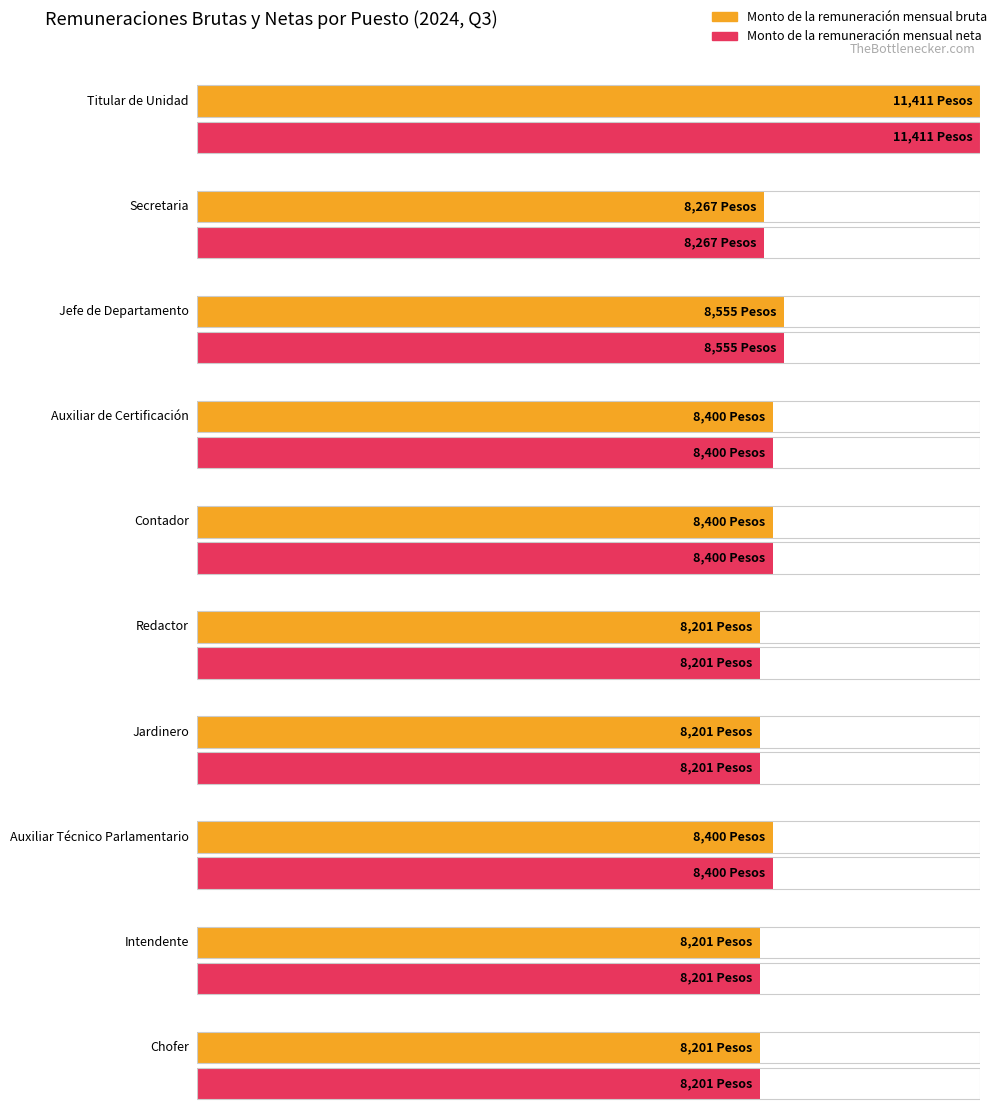

What is the value of the Monto de la remuneración mensual bruta bar at the 9th from the left?

8400